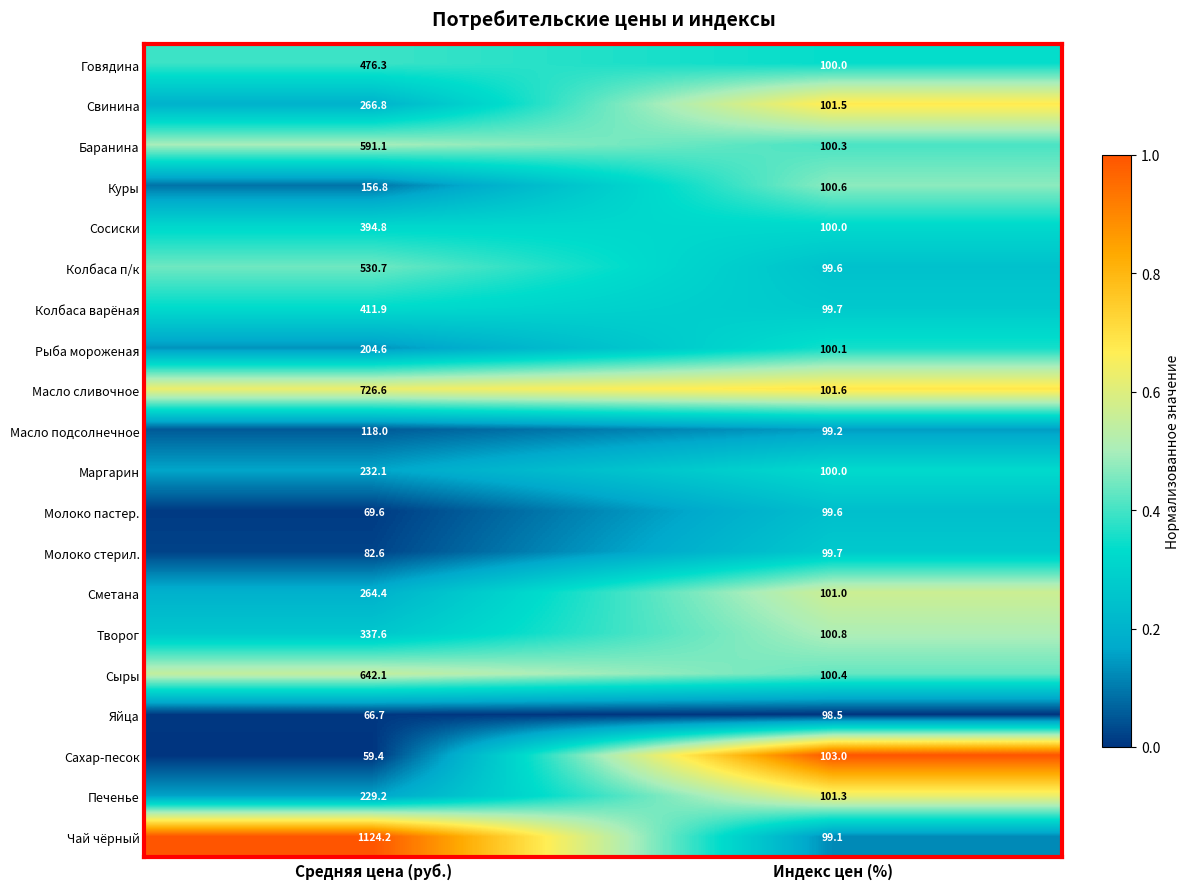

What is the difference between the maximum and minimum values in the Баранина series?

490.8